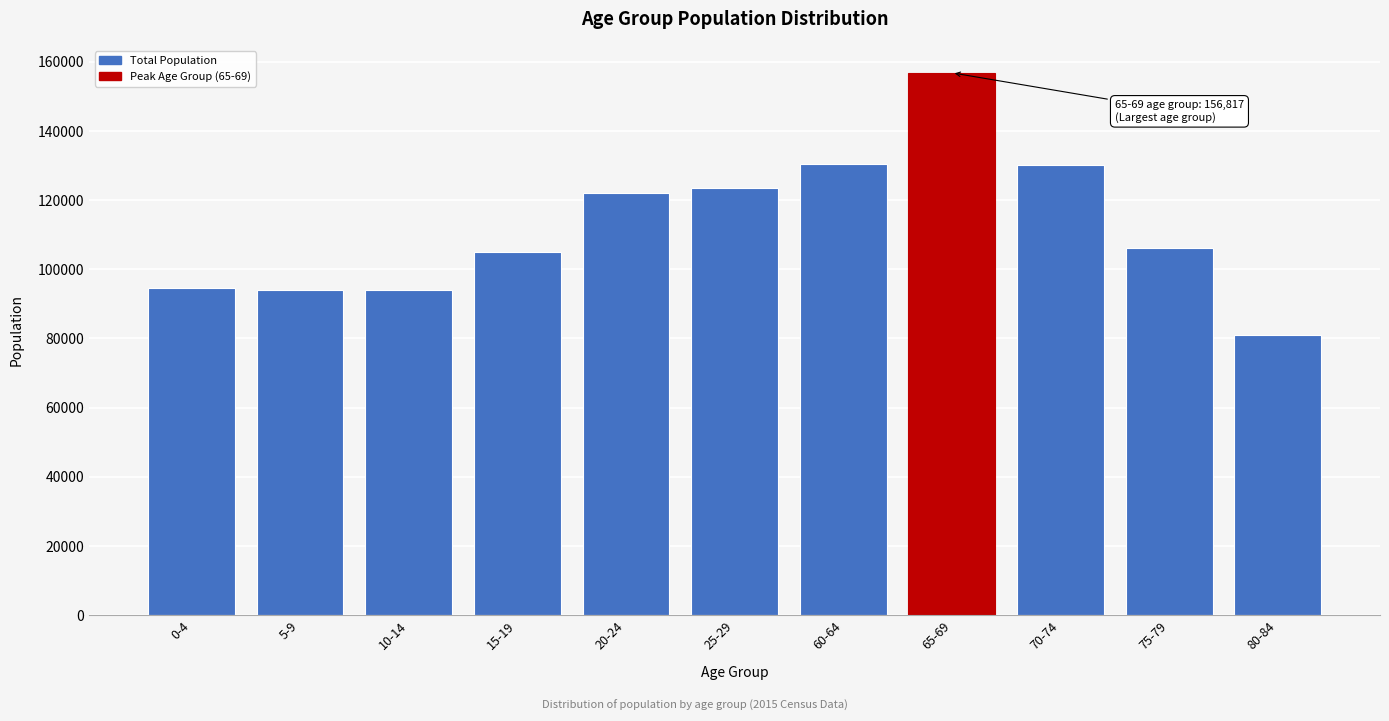

Is it true that the value at 70-74 is 198394?

False